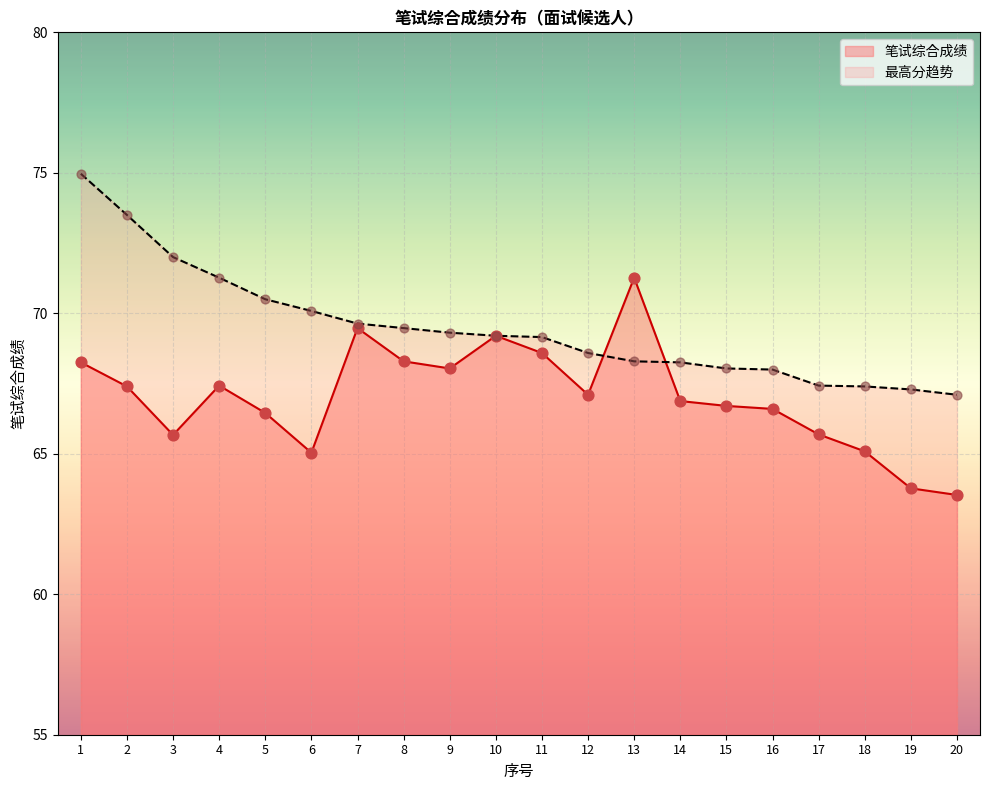

What are all the series names shown in the legend?

笔试综合成绩, 最高分趋势